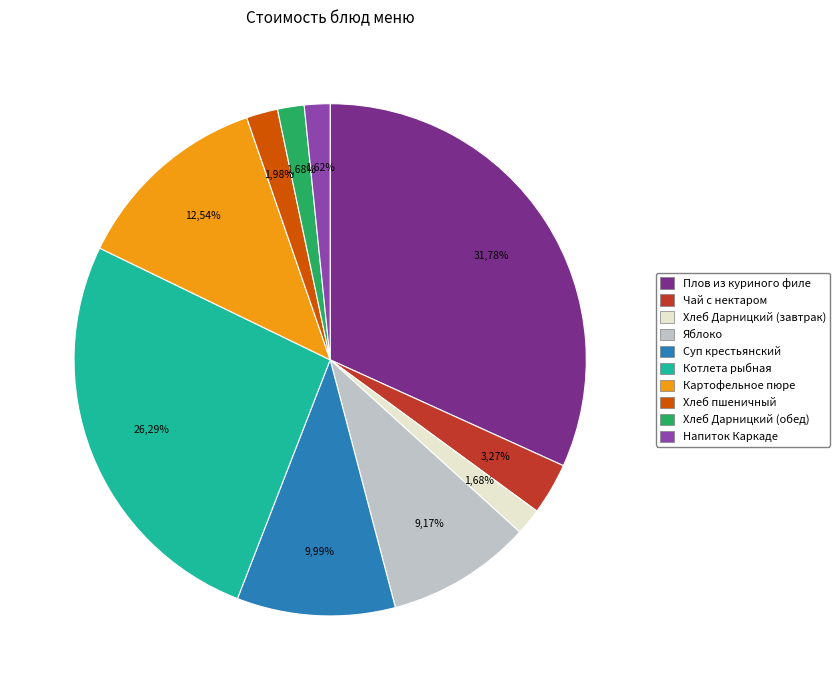

To the nearest percent, what percentage of the pie is Хлеб пшеничный?

2%